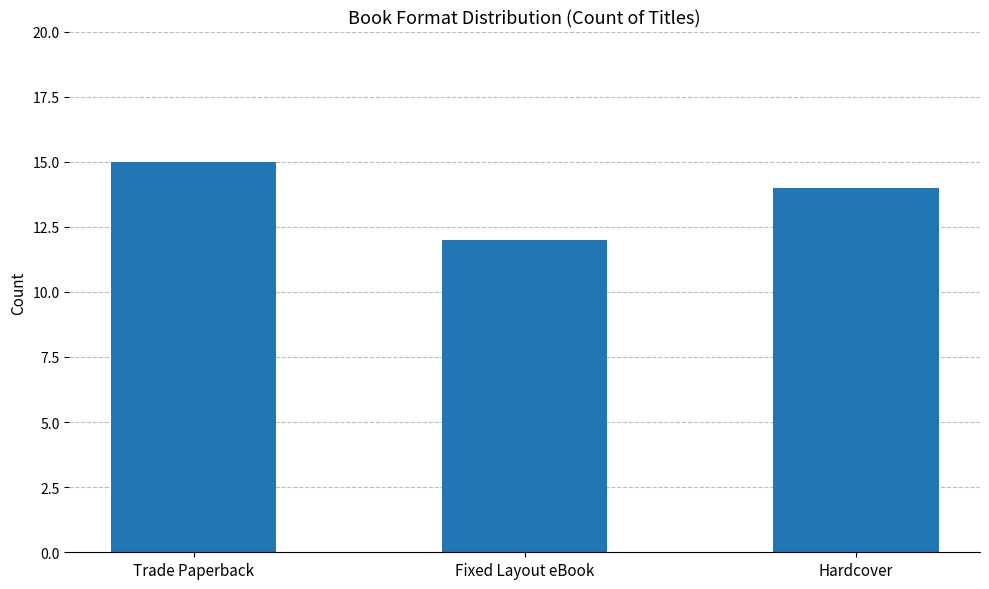

Between Trade Paperback and Fixed Layout eBook, which is larger?

Trade Paperback